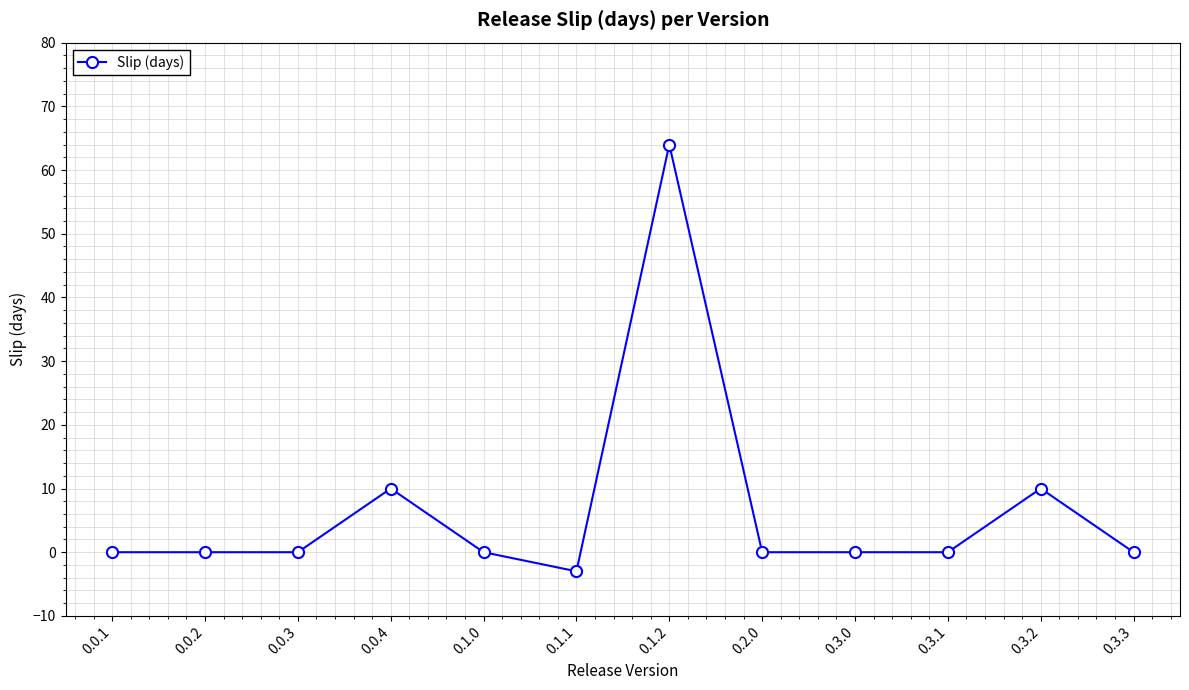

Reading left to right, transcribe all the data shown in this chart.

0.0.1=0	0.0.2=0	0.0.3=0	0.0.4=10	0.1.0=0	0.1.1=-3	0.1.2=64	0.2.0=0	0.3.0=0	0.3.1=0	0.3.2=10	0.3.3=0